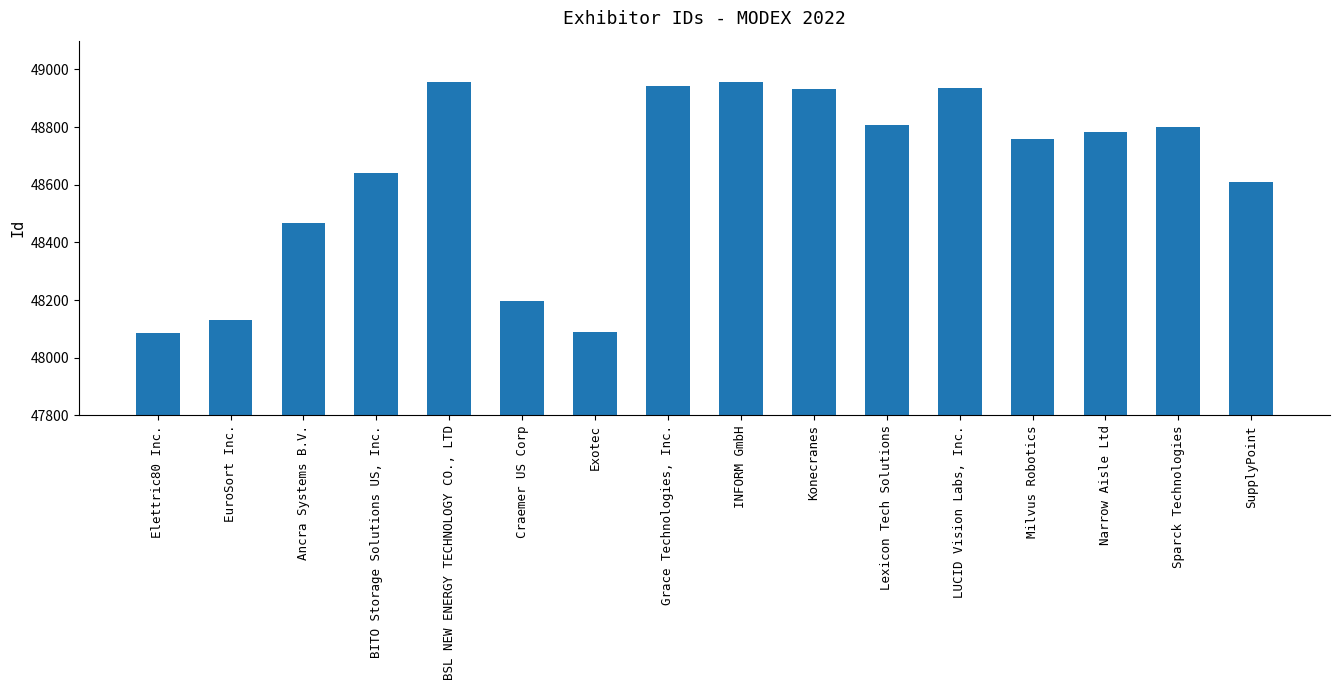

What is the change in value from Exotec to SupplyPoint?

+518